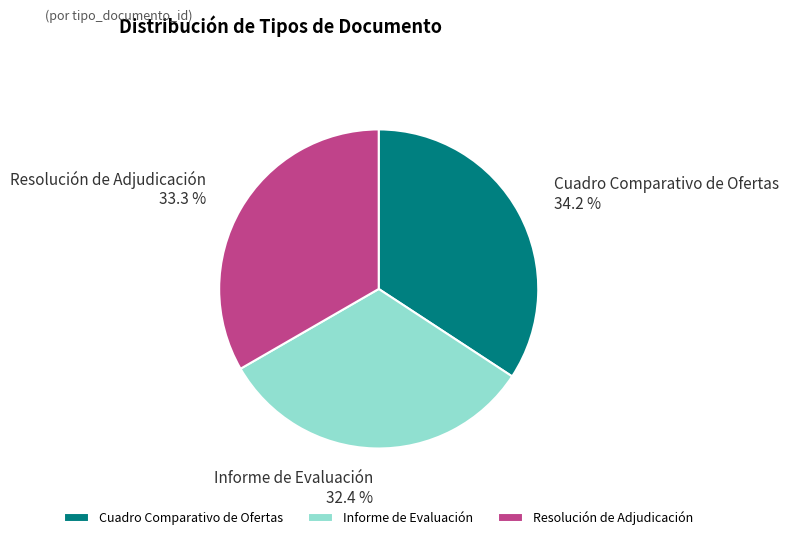

To the nearest percent, what portion does Informe de Evaluación represent?

32%